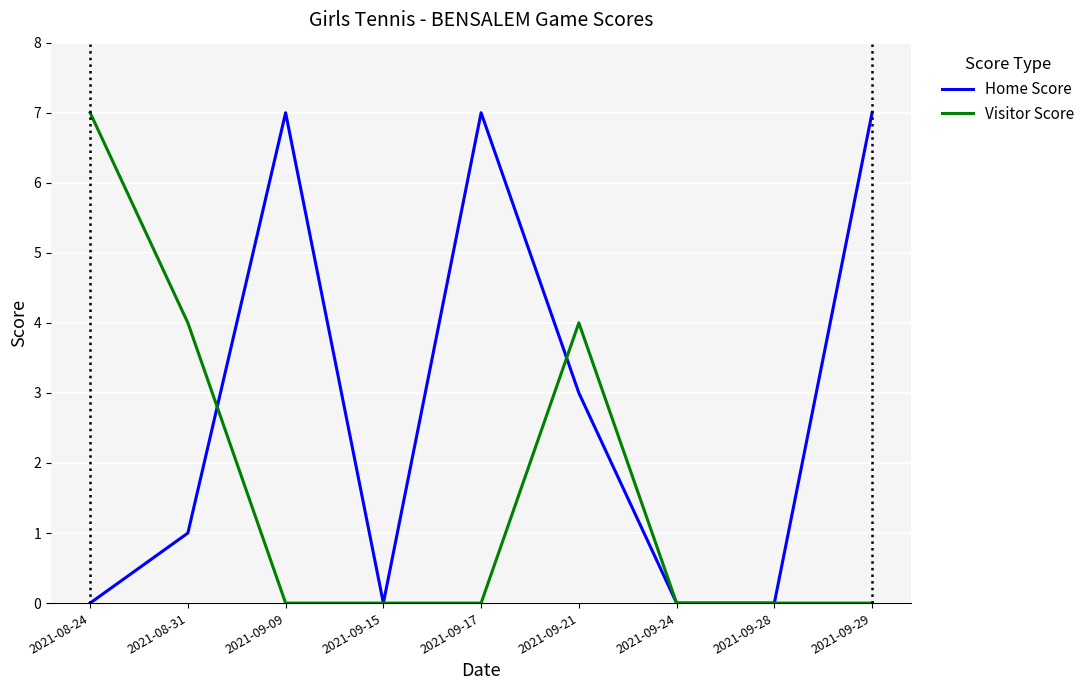

What is the greatest value displayed?

7